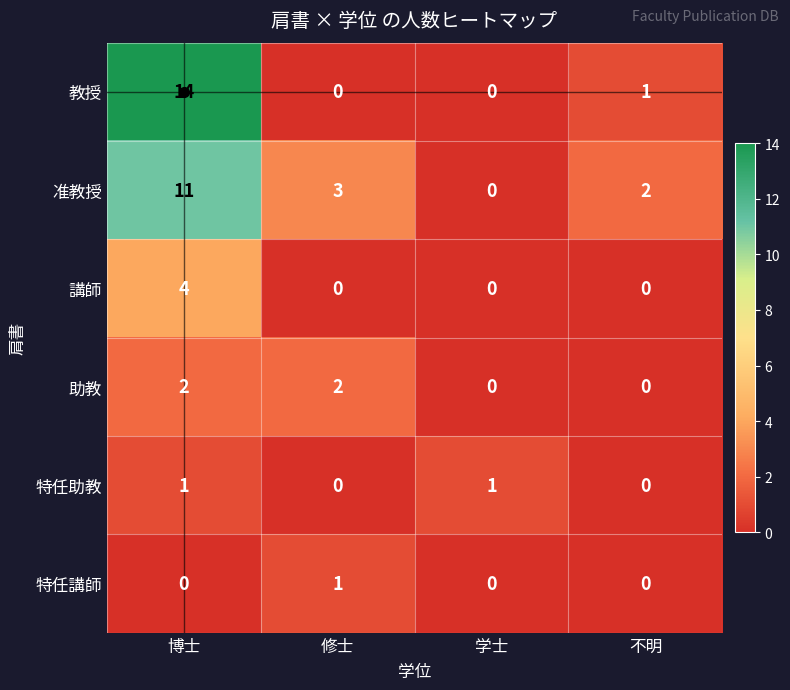

True or false: 准教授 has a value of 7 at 学士.

False